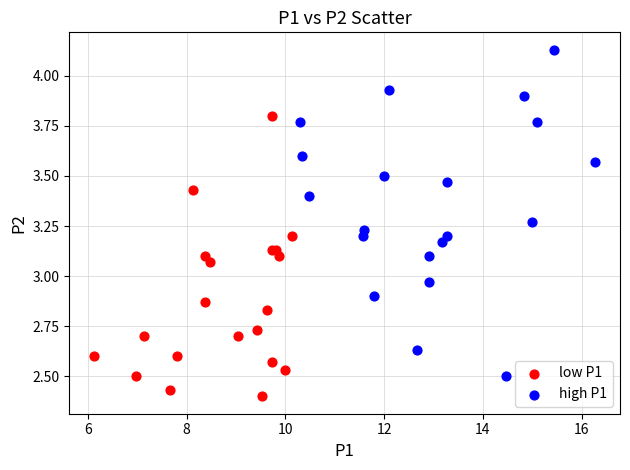

Which series reaches the minimum Y coordinate?

low P1